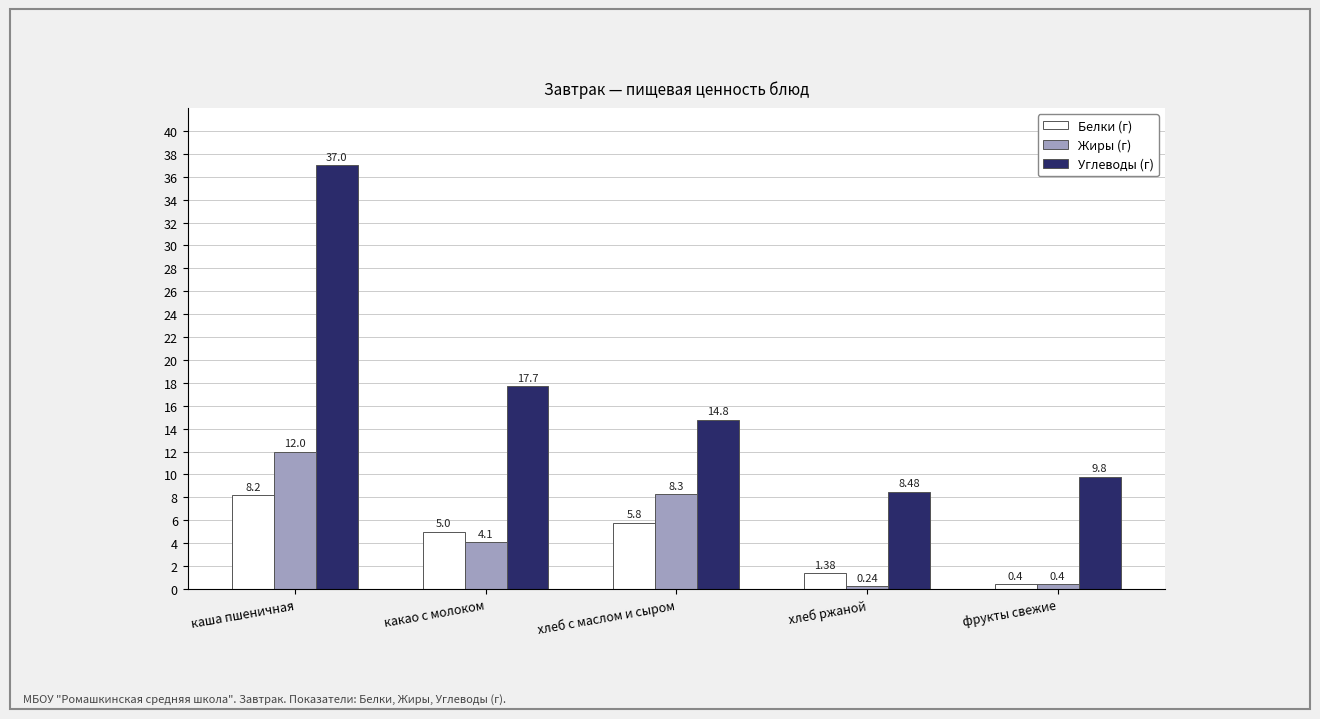

List the series in order of their peak value, highest first.

Углеводы (г), Жиры (г), Белки (г)